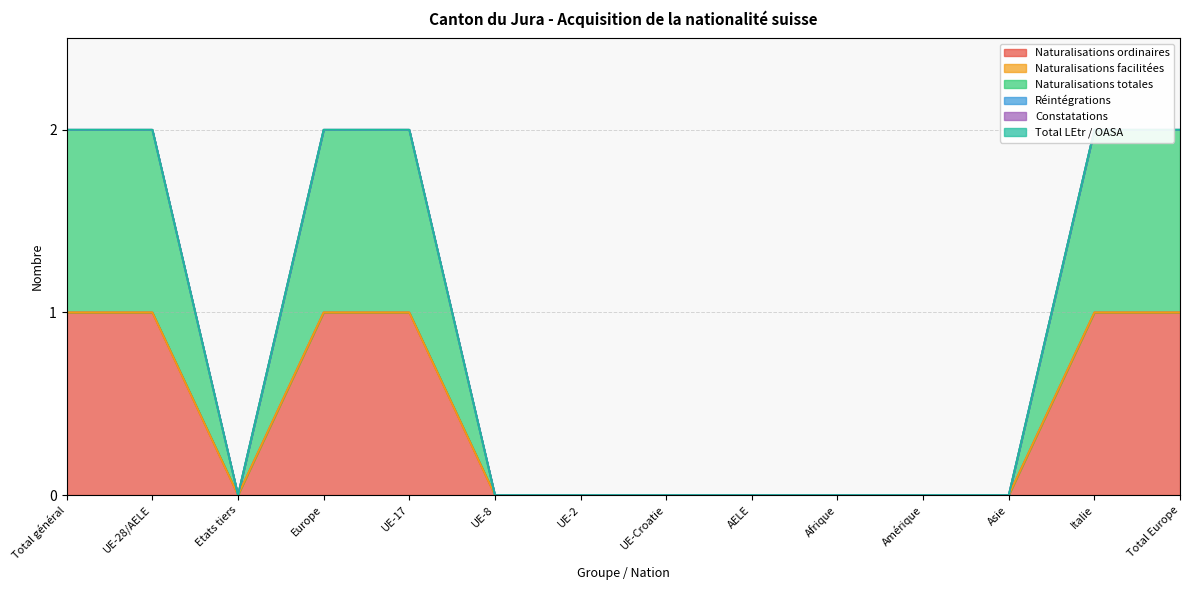

What value does the Naturalisations ordinaires series have at Total général?

1